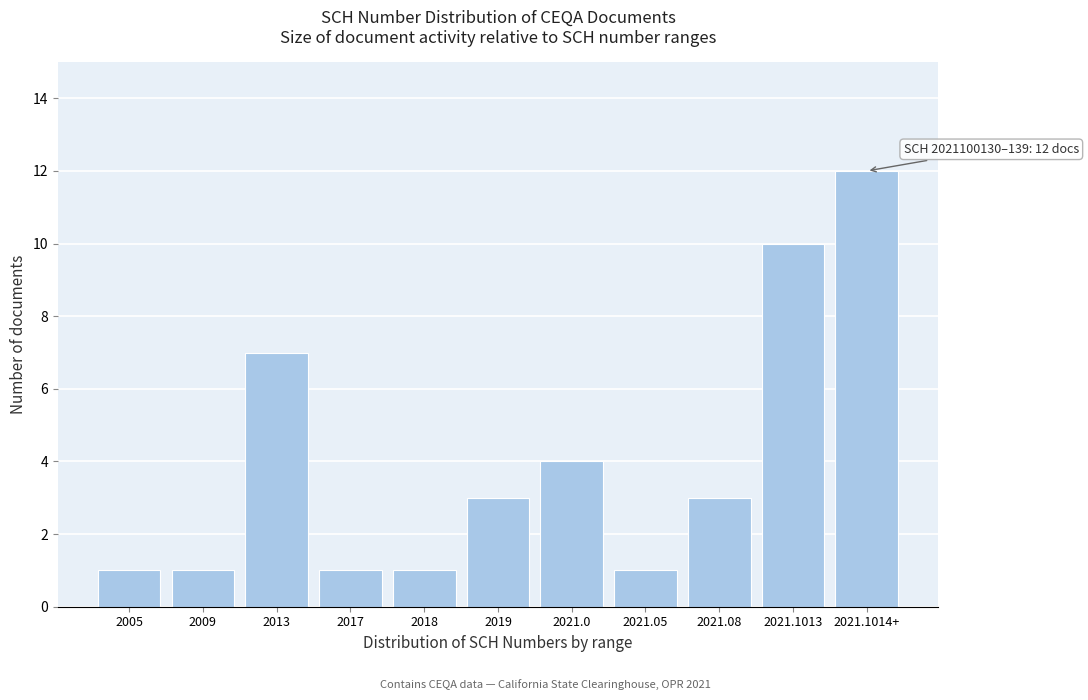

Reading left to right, transcribe all the data shown in this chart.

1	1	7	1	1	3	4	1	3	10	12